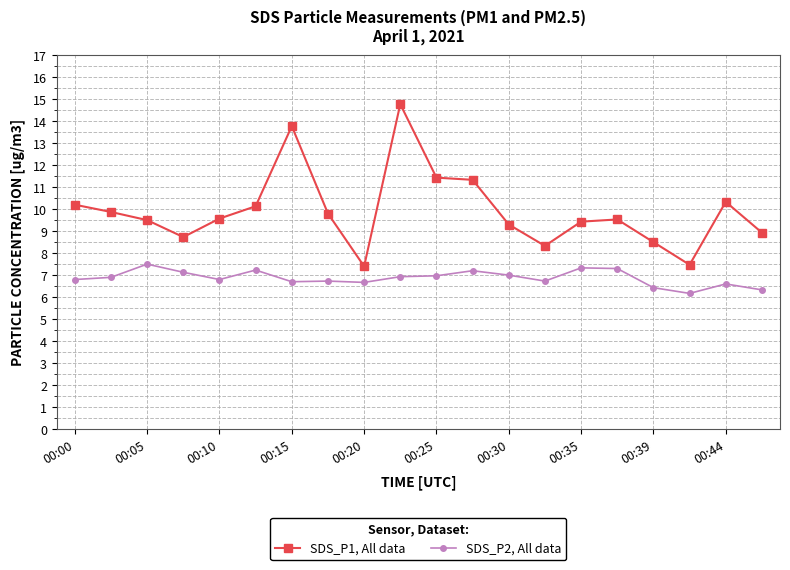

What is the value of the SDS_P2, All data point at the 3rd from the left?

7.5